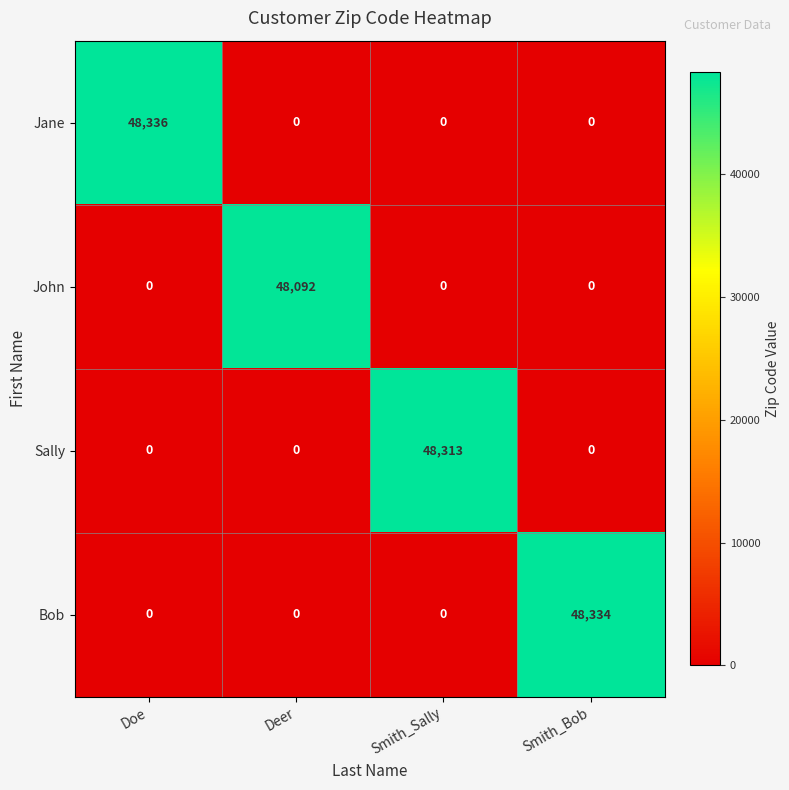

What is the average value of the Jane series?

12084